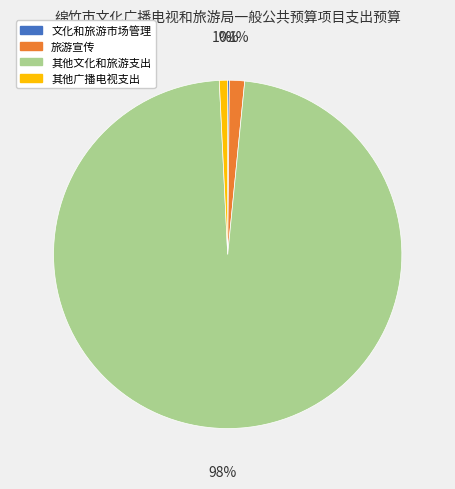

To the nearest percent, what is the combined percentage of 其他文化和旅游支出 and 旅游宣传?

99%